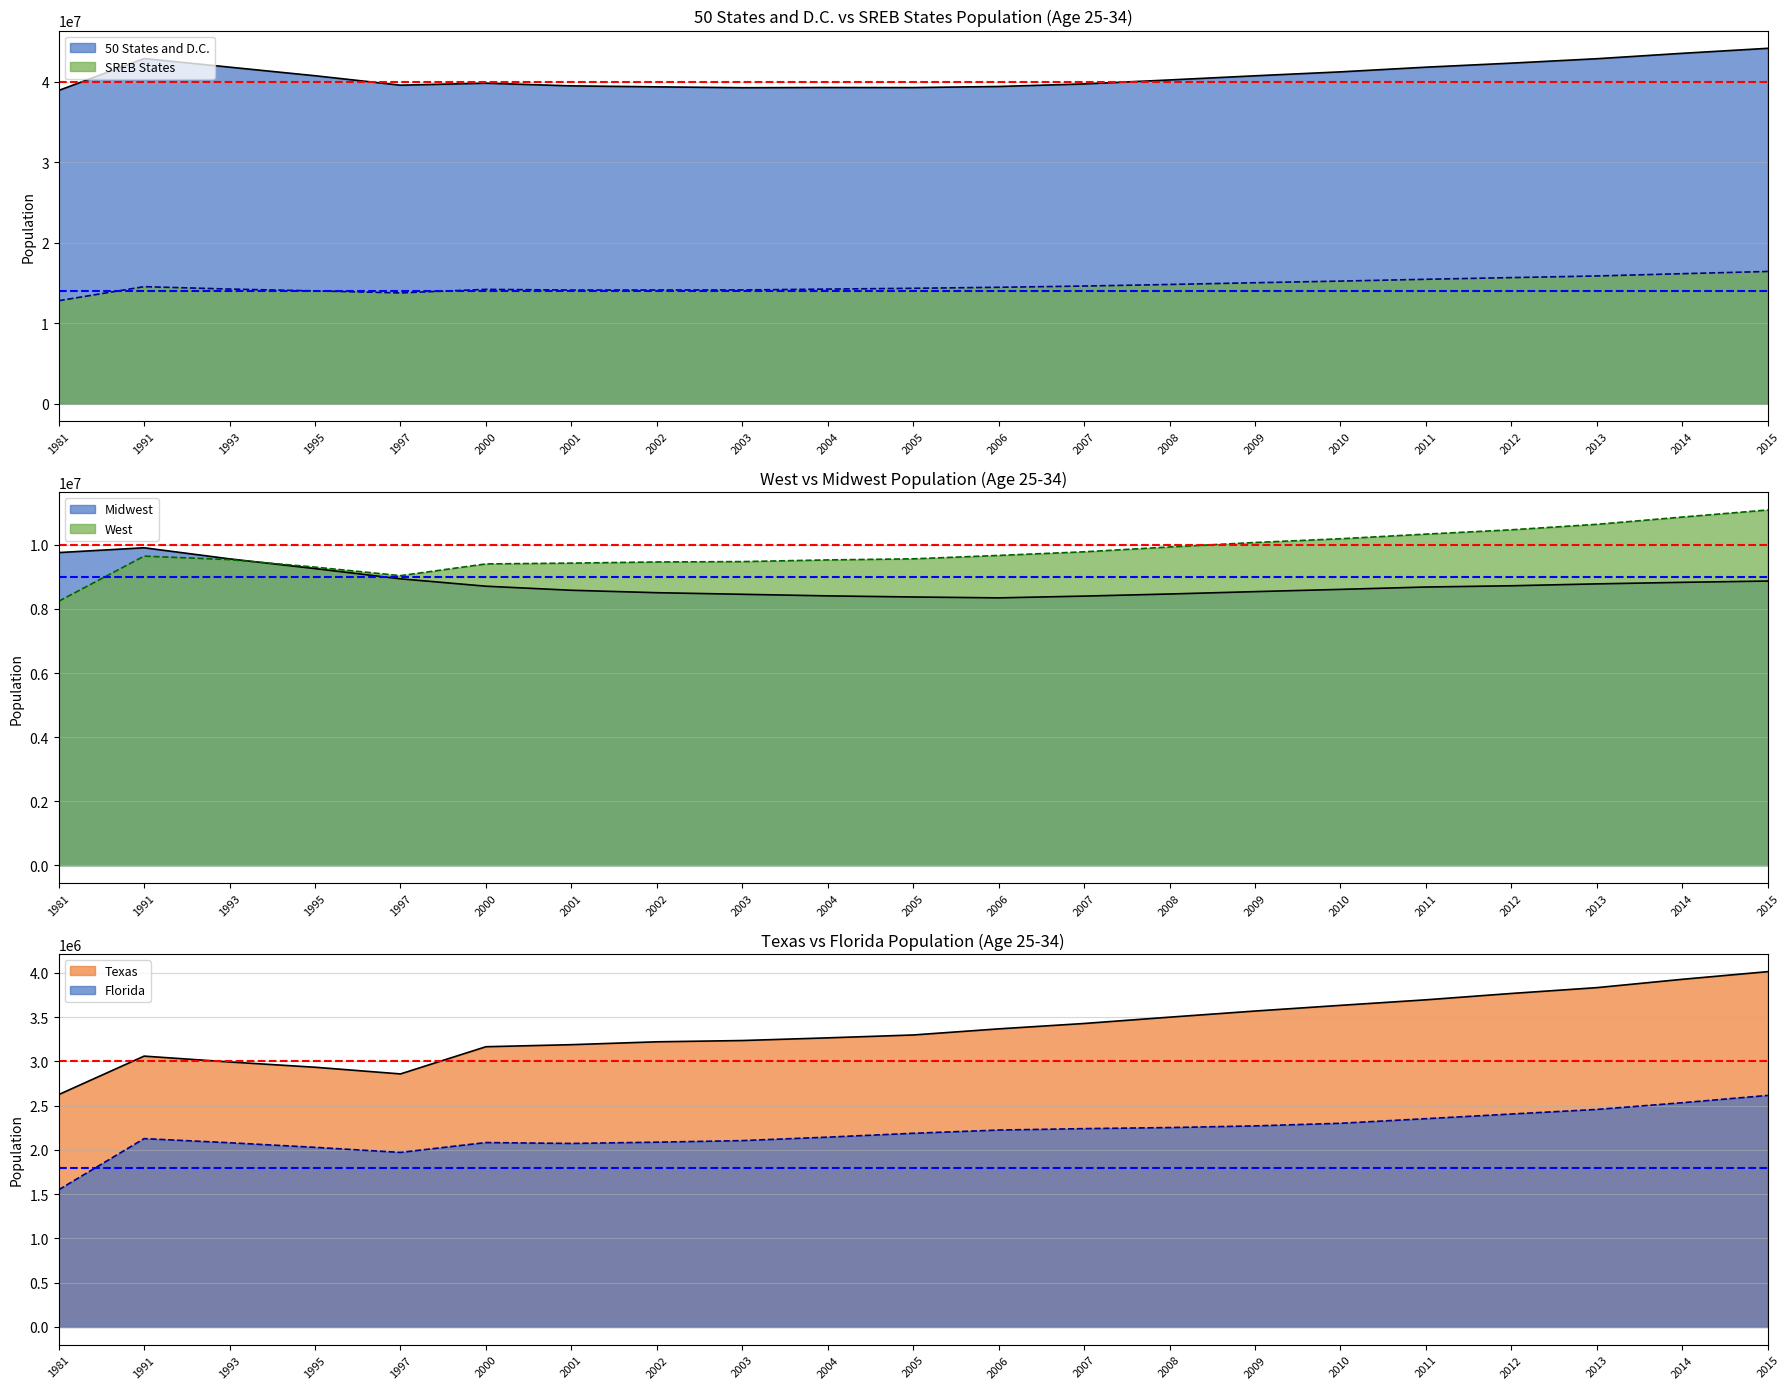

True or false: 50 States and D.C. and Texas cross at least once.

False